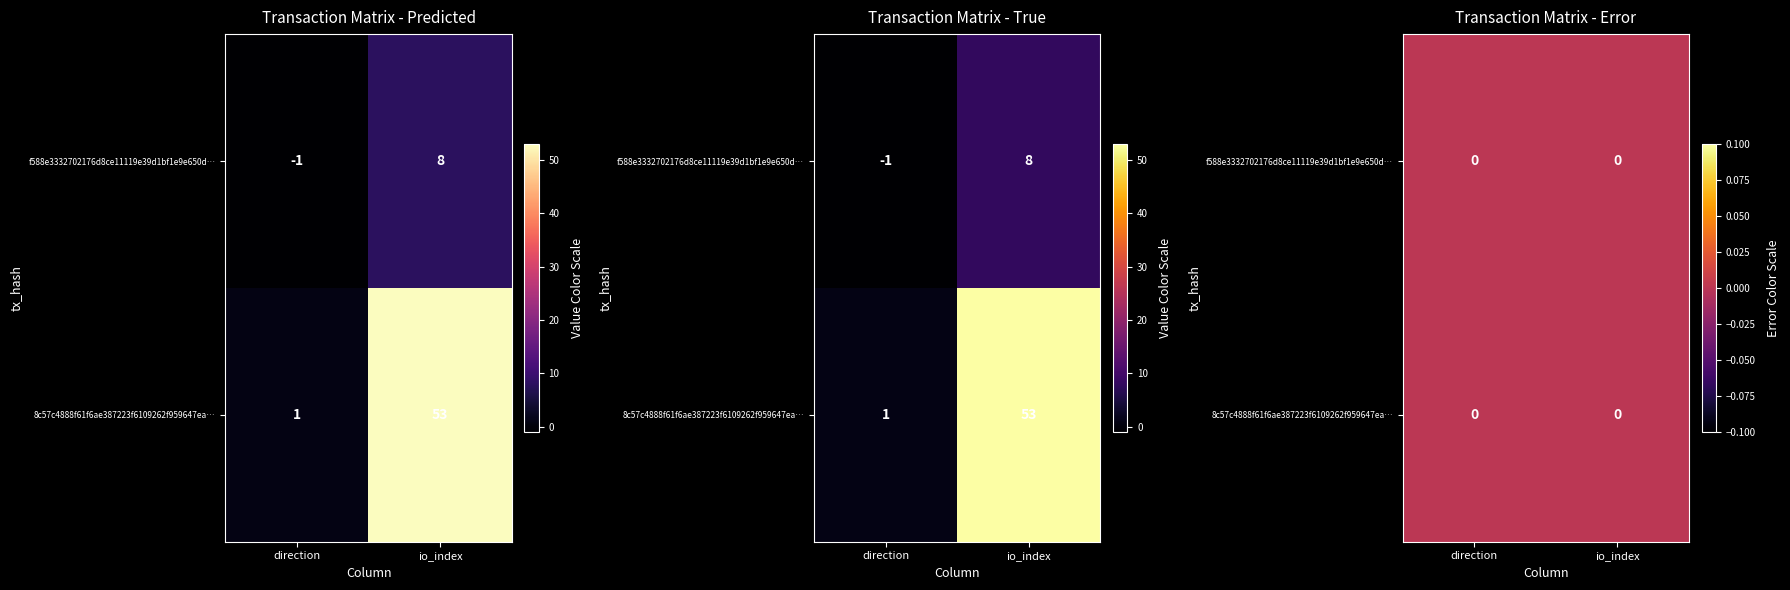

What is the difference between the f588e3332702176d8ce11119e39d1bf1e9e650d values at 0 and 1?

9